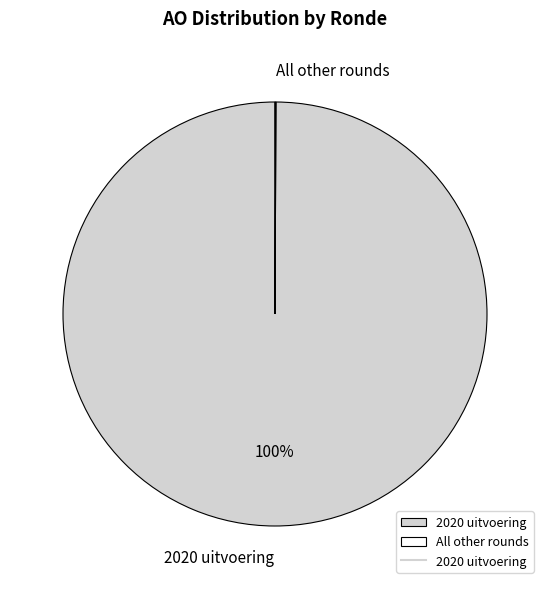

What is the largest slice in the pie chart?

2020 uitvoering